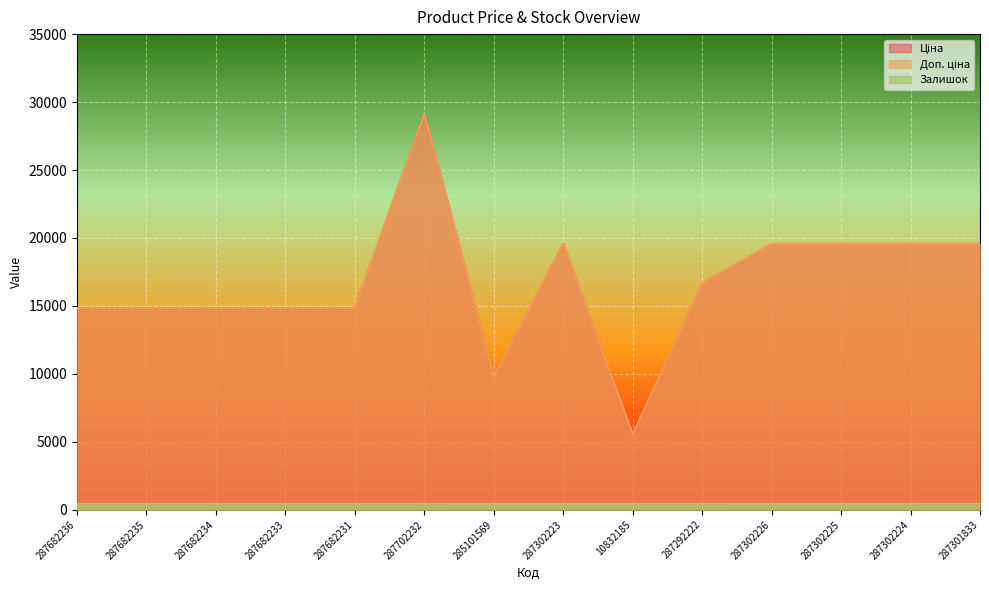

Count the number of data series in this chart.

3